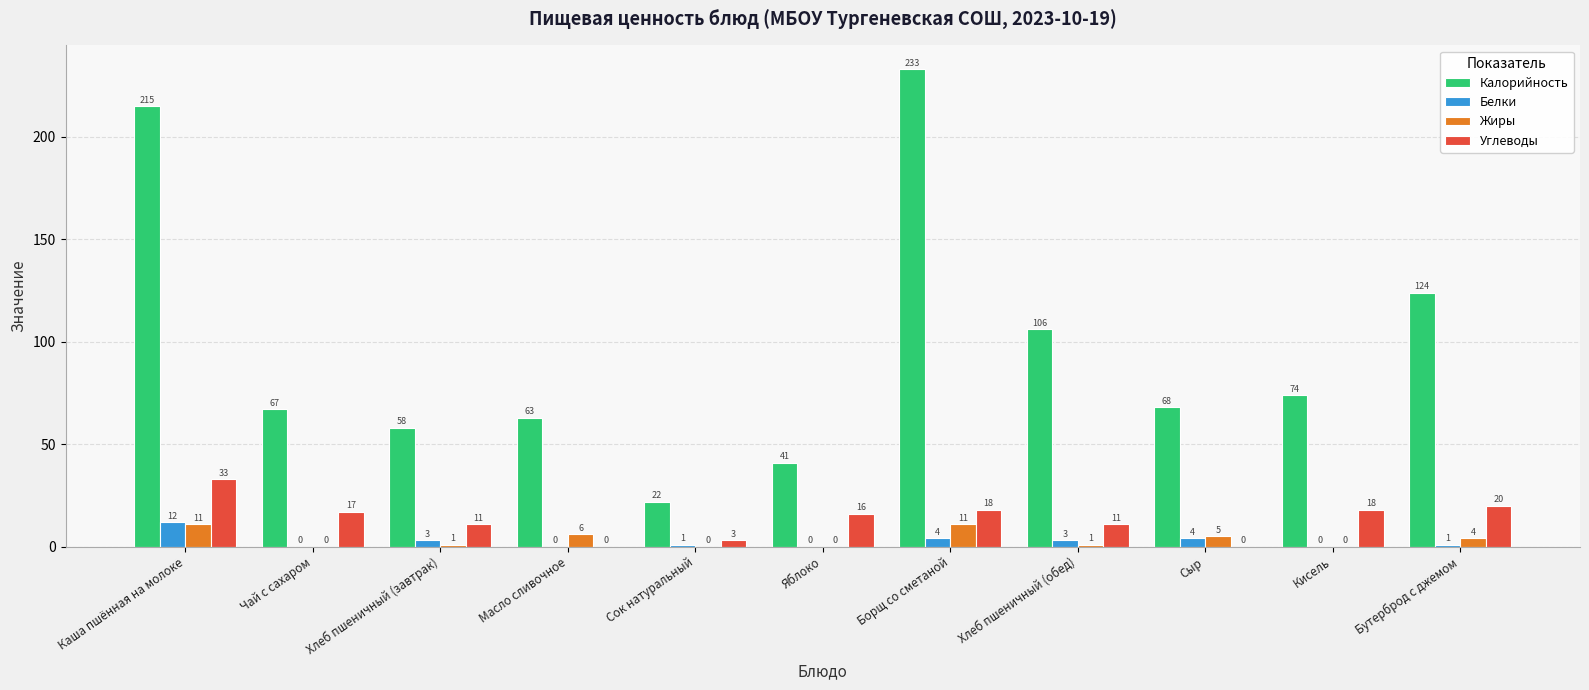

What is the sum of the Жиры values at Сыр and Хлеб пшеничный (завтрак)?

6